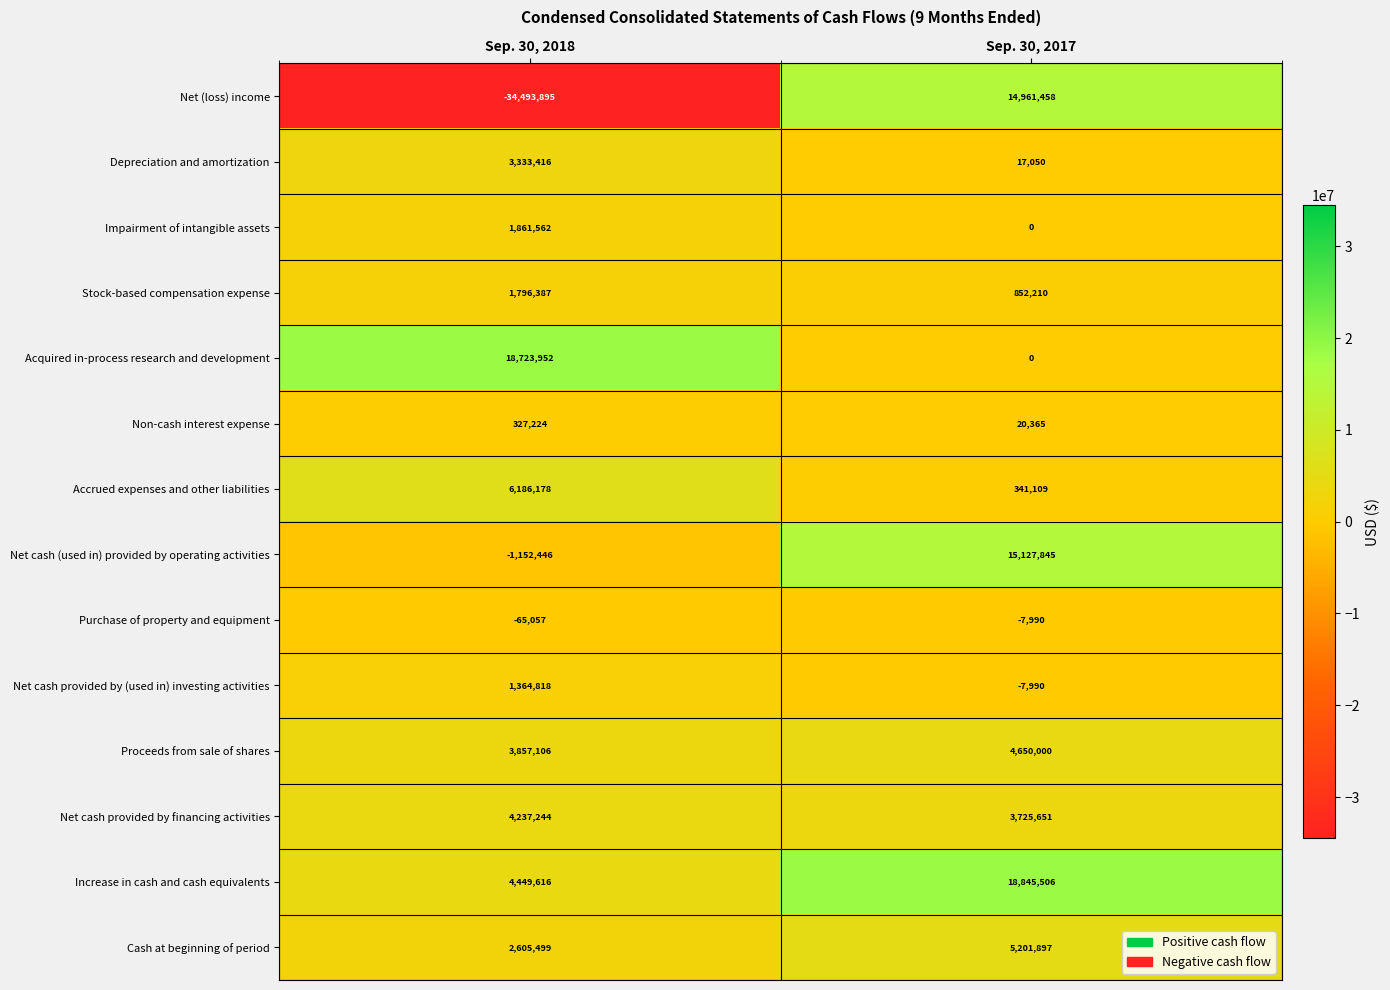

At which label is Net (loss) income closest to -9766218?

Sep. 30, 2017